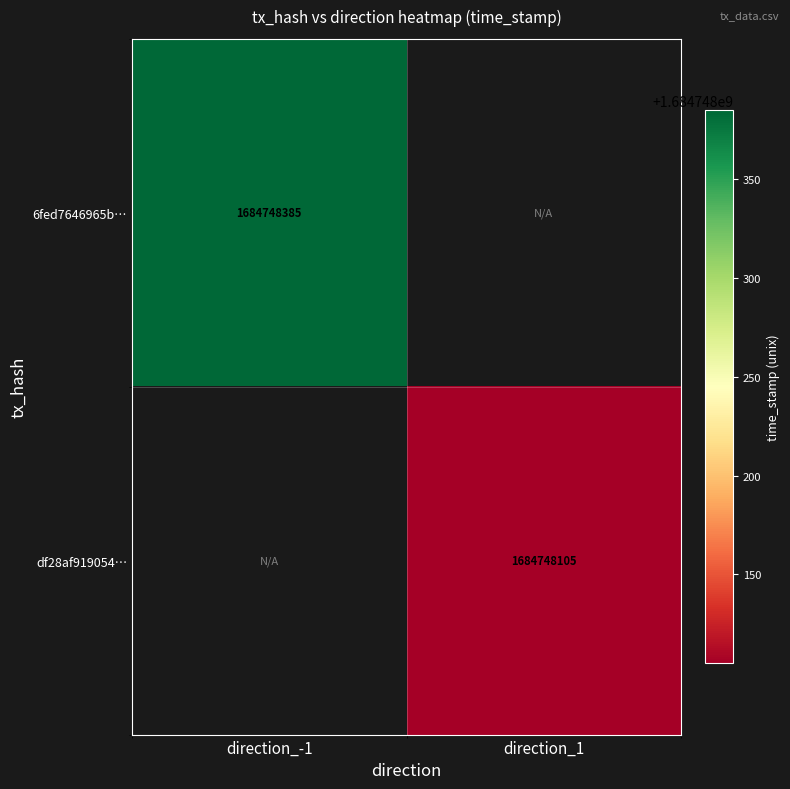

What is the sum of all df28af919054b193d92d9cfe4a53d99c4e04a9c values?

1684748105